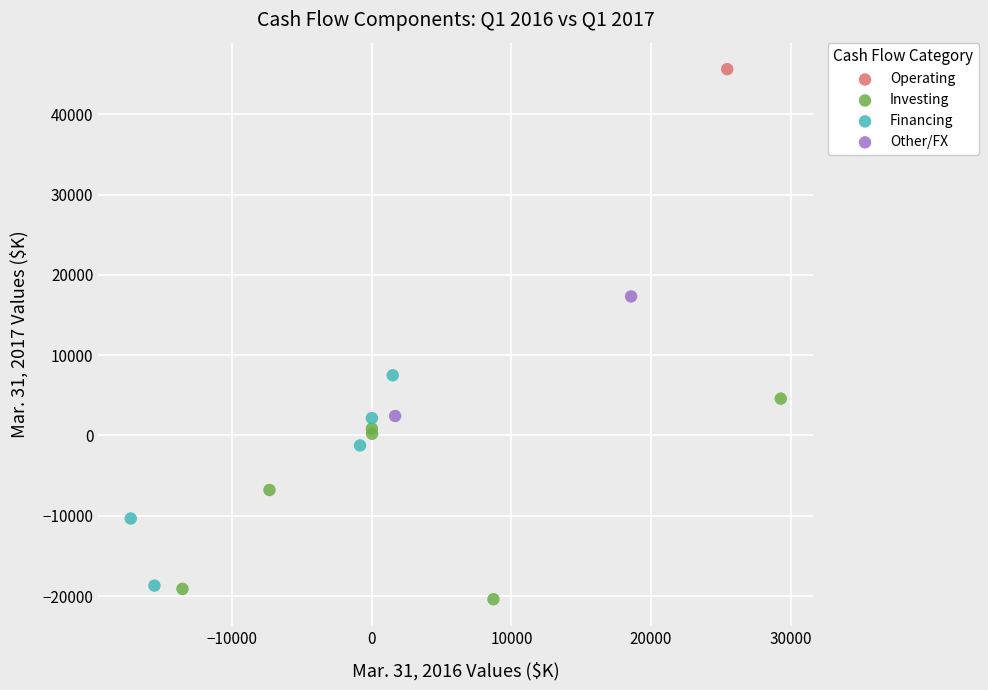

Which series reaches the maximum Y coordinate?

Operating